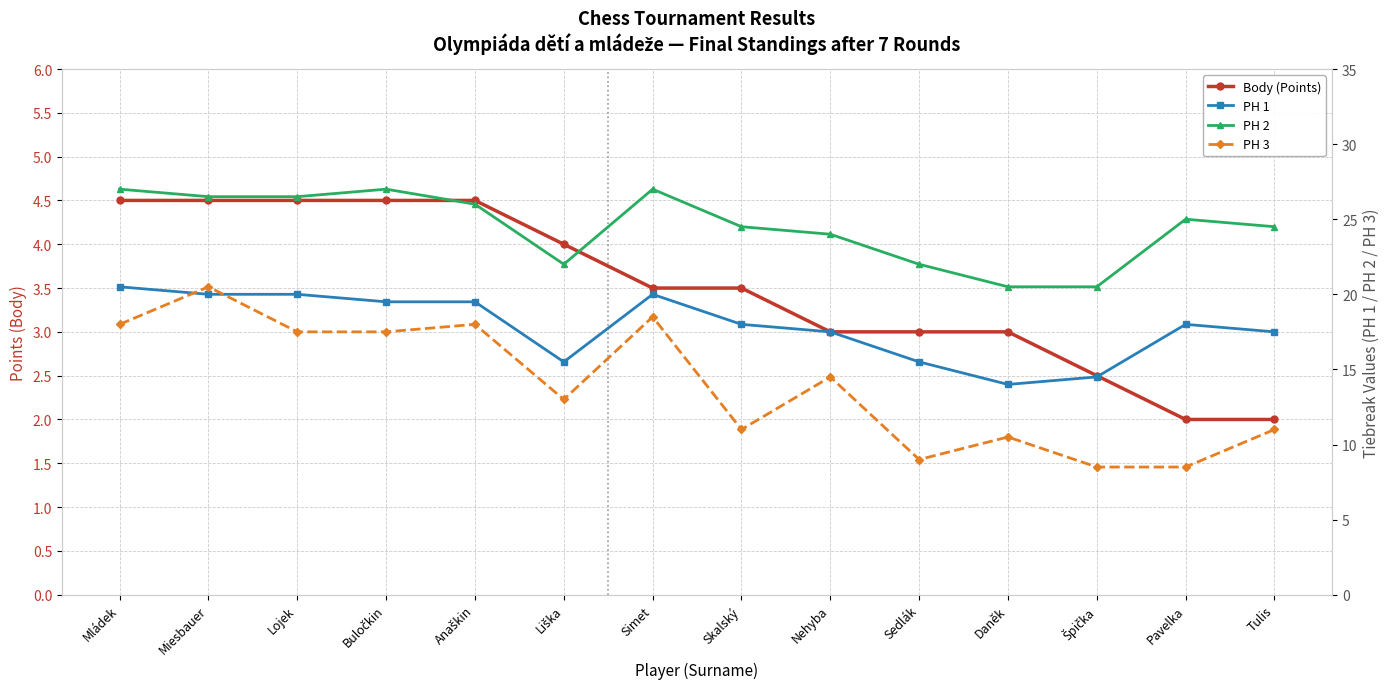

What is the total value across all series at Sedlák?

49.5